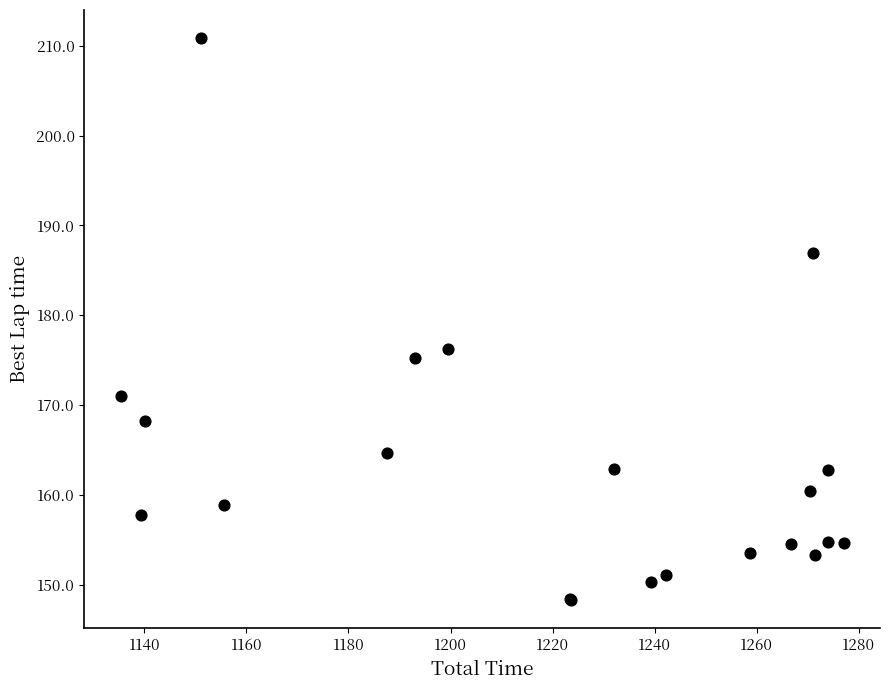

What Y value in the scatter plot is closest to 179?

176.2